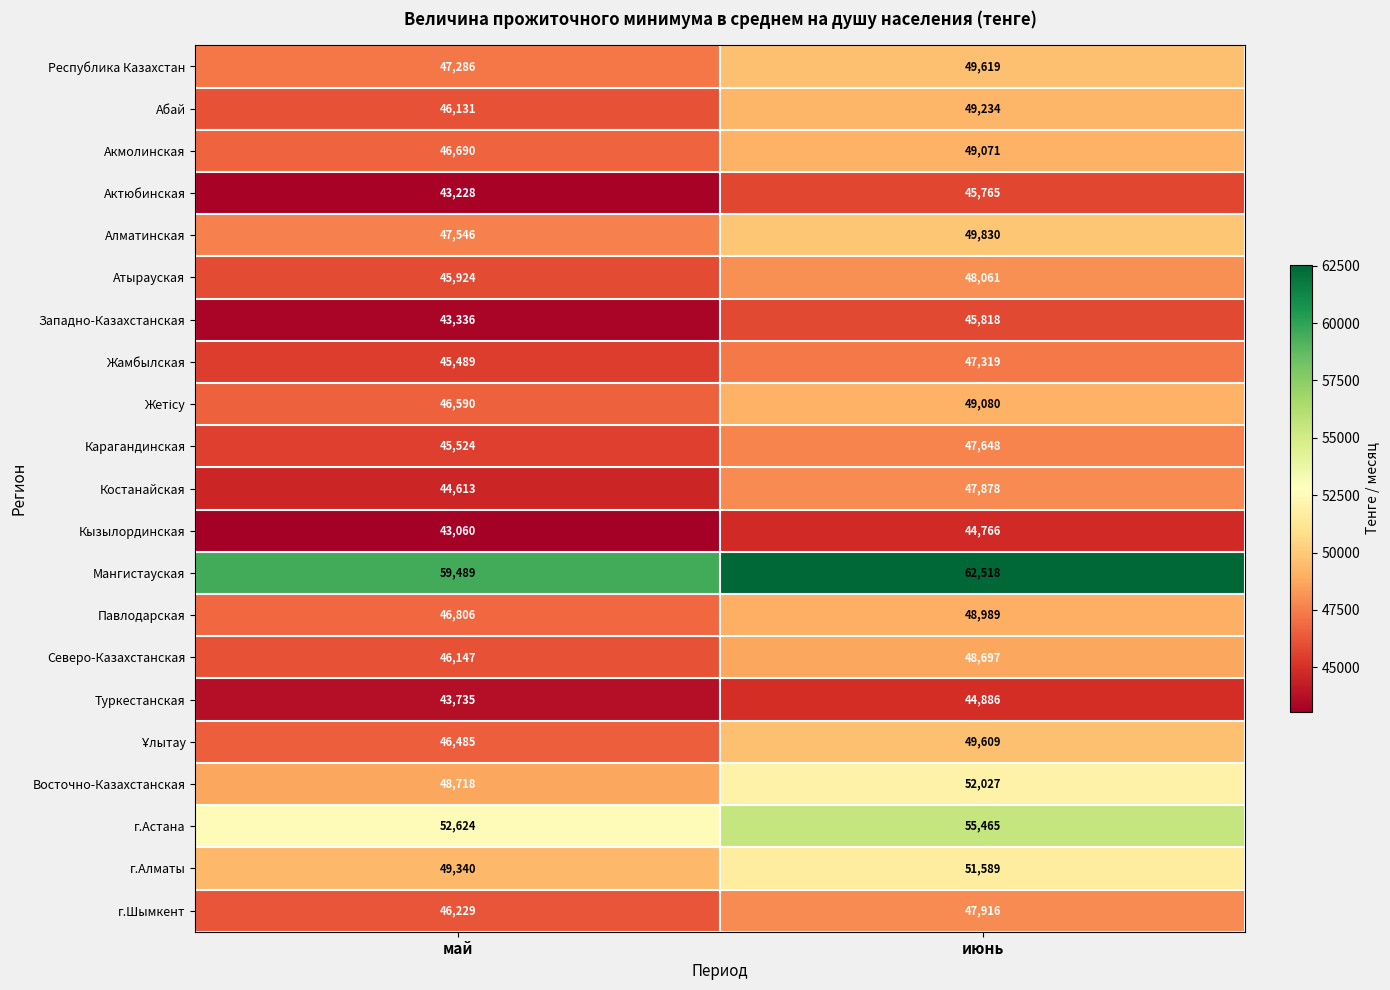

Which label corresponds to the smallest value in the chart?

май